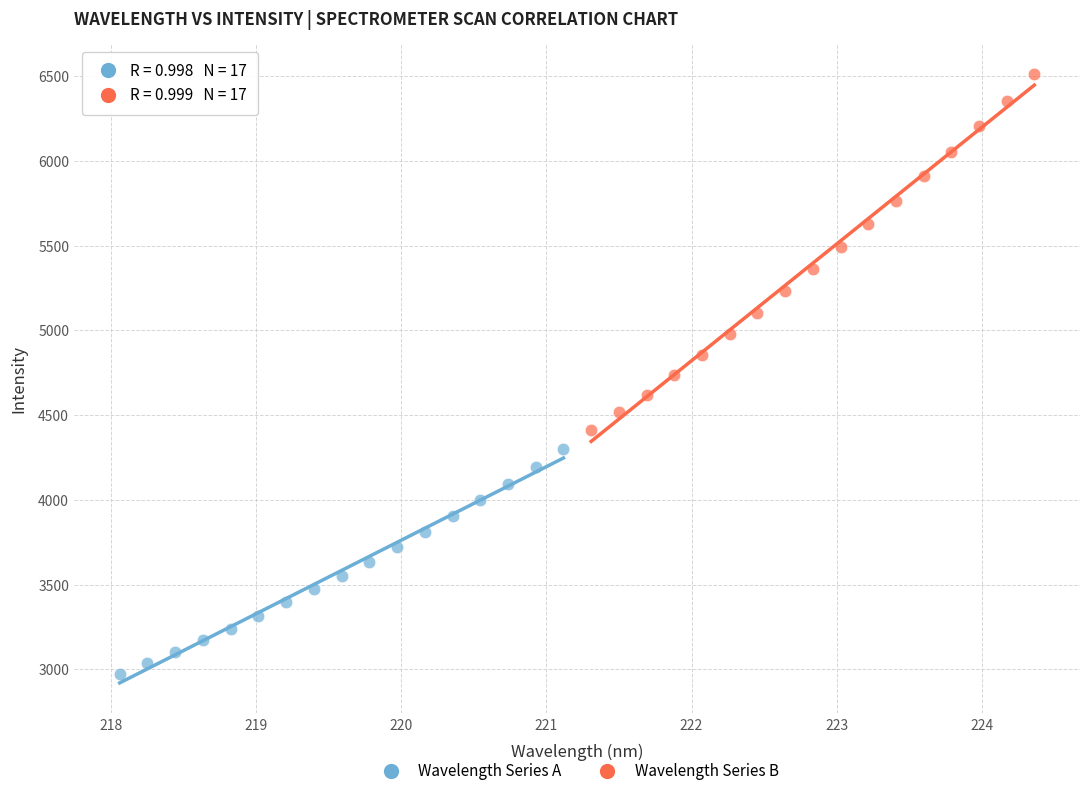

Which series has the largest Y range (max minus min)?

Wavelength Series B